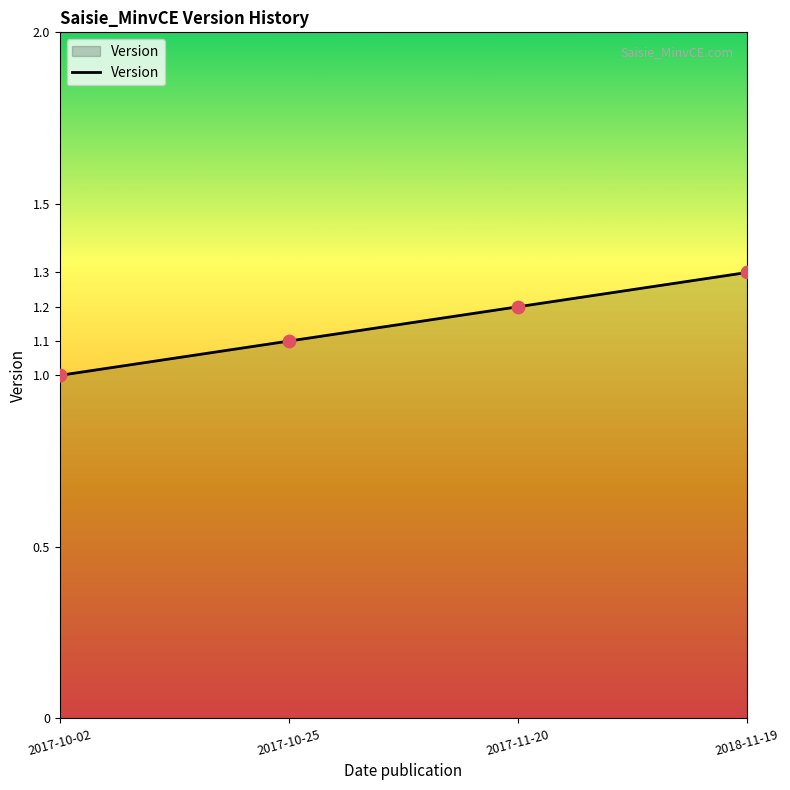

What is the change in value from 2017-10-02 to 2017-10-25?

+0.1